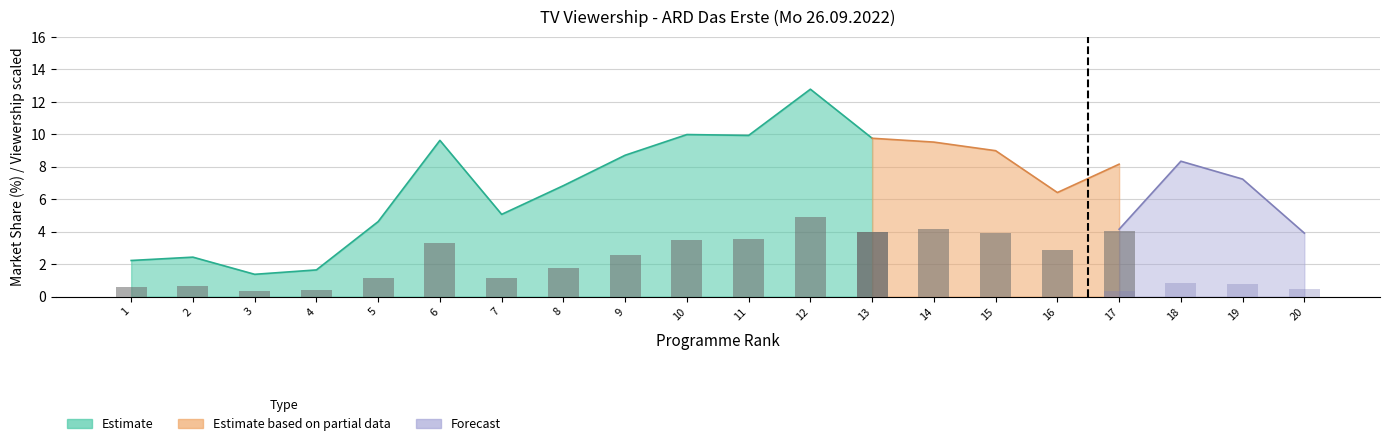

Is the value of MA_gesamt at 15 greater than the value of Sehb_1449 at 18?

Yes